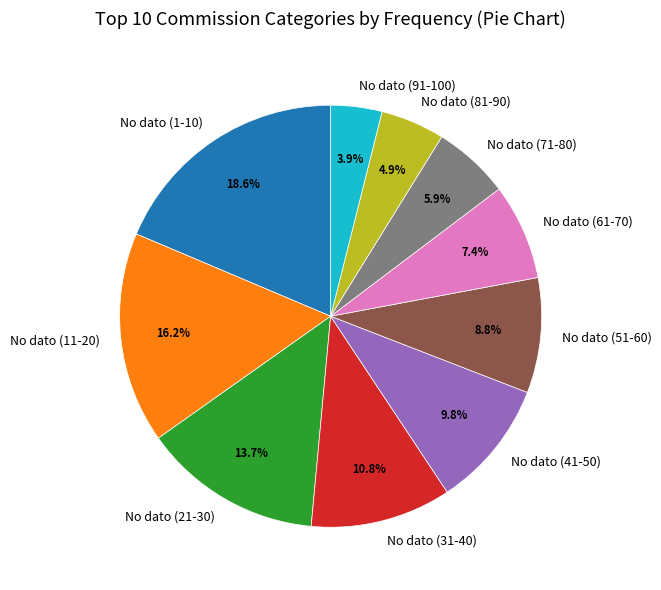

What percentage is the No dato (81-90) slice, to the nearest percent?

5%